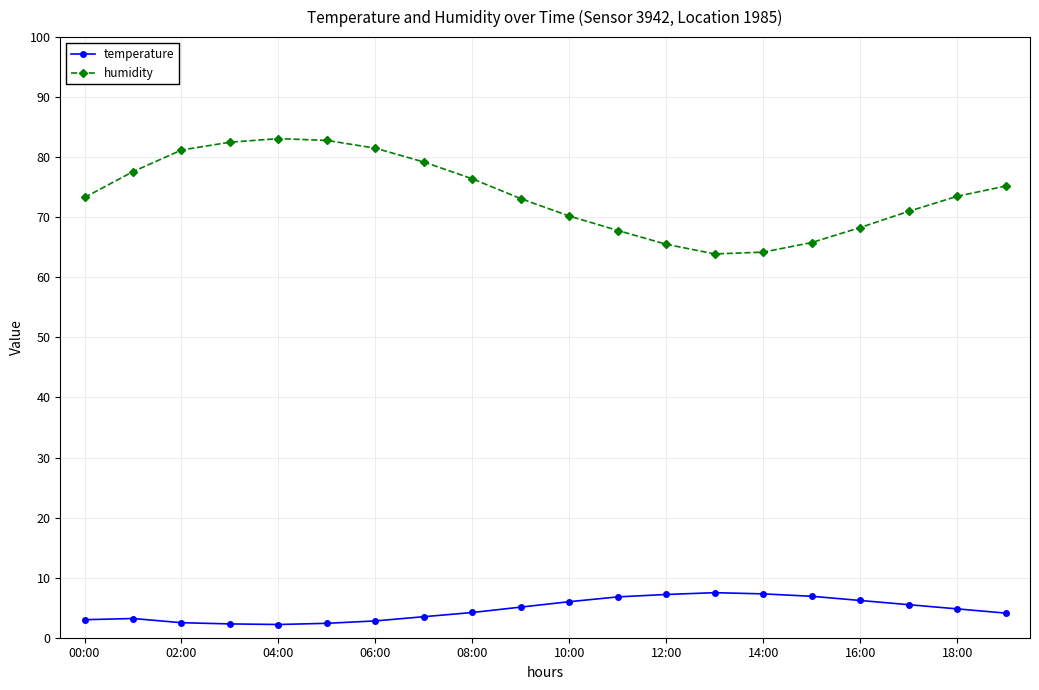

True or false: temperature and humidity cross at least once.

False